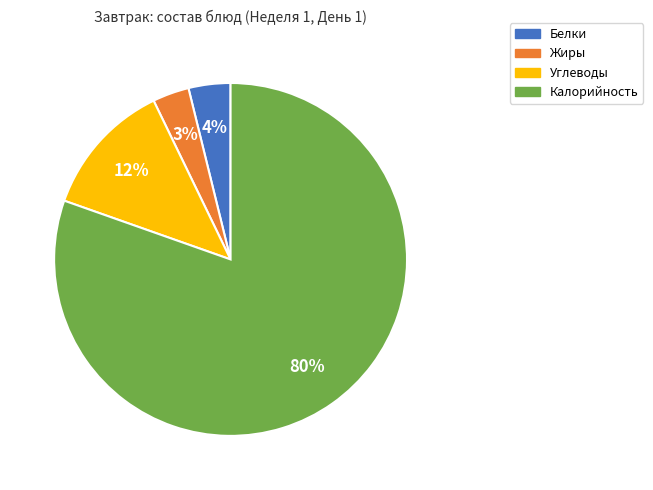

What is the largest slice in the pie chart?

Калорийность